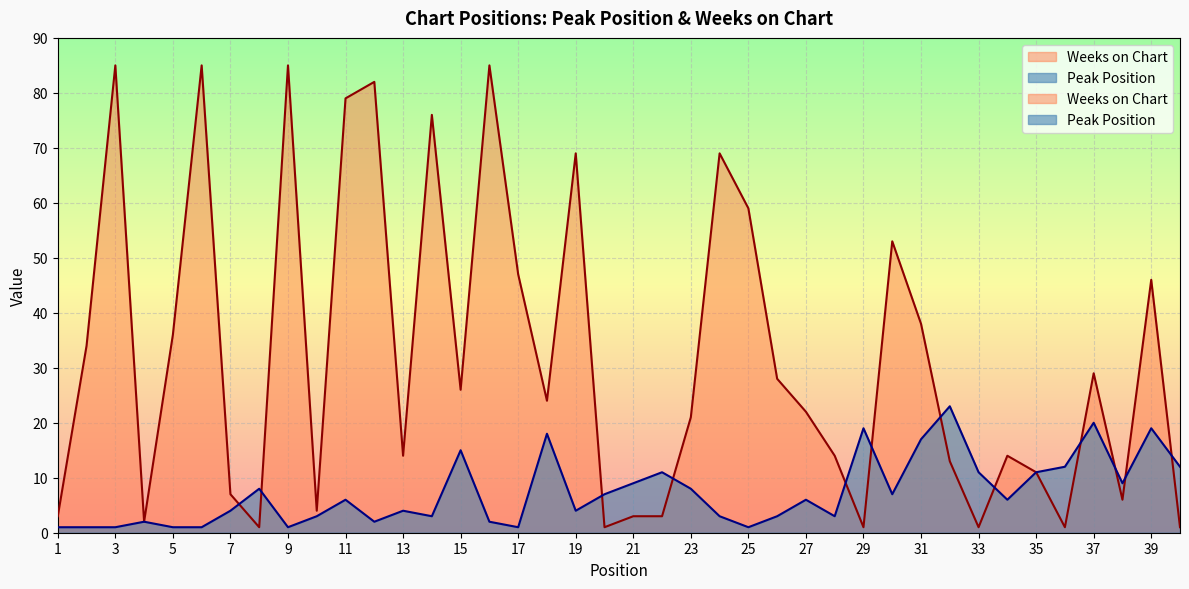

Which label corresponds to the smallest value in the chart?

1